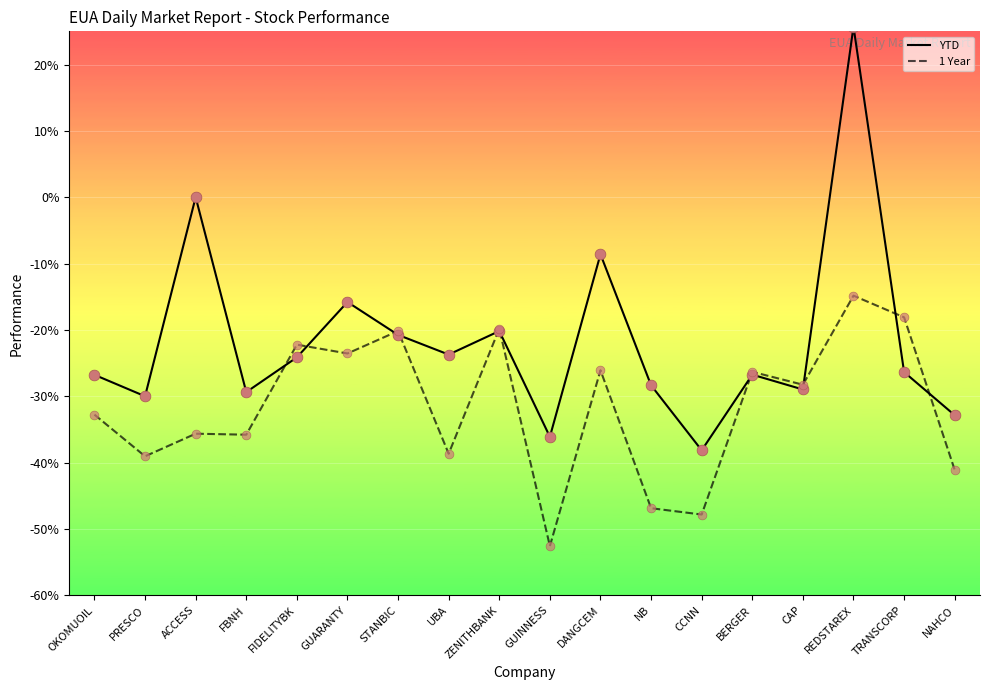

Is the value of YTD at OKOMUOIL greater than the value of 1 Year at TRANSCORP?

No